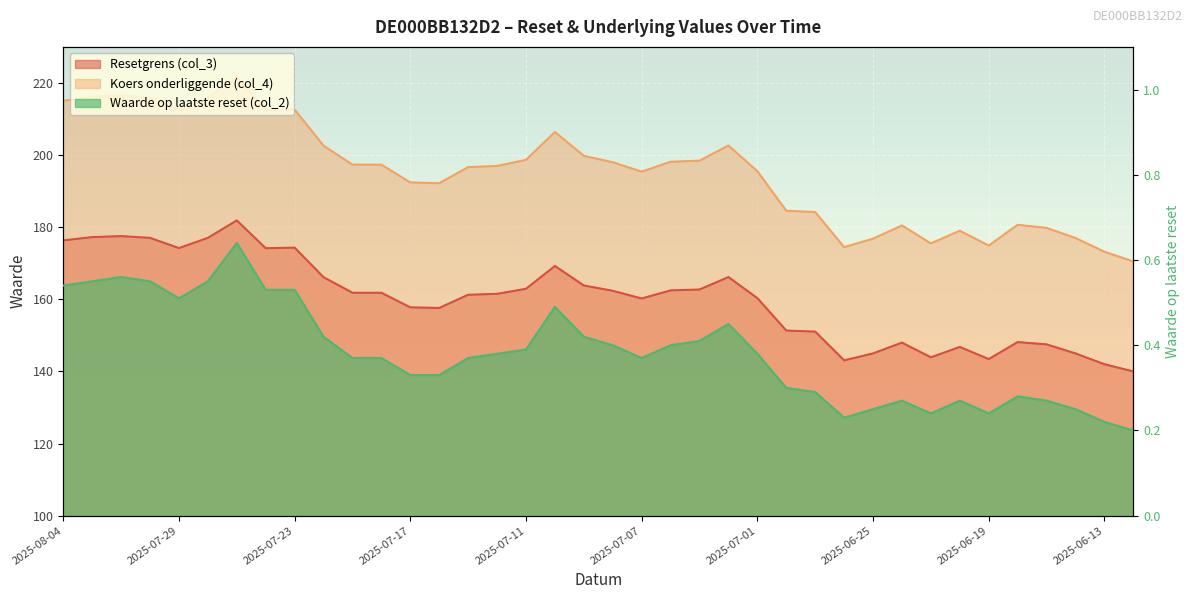

What is the label of the 21st point from the left?

2025-07-07